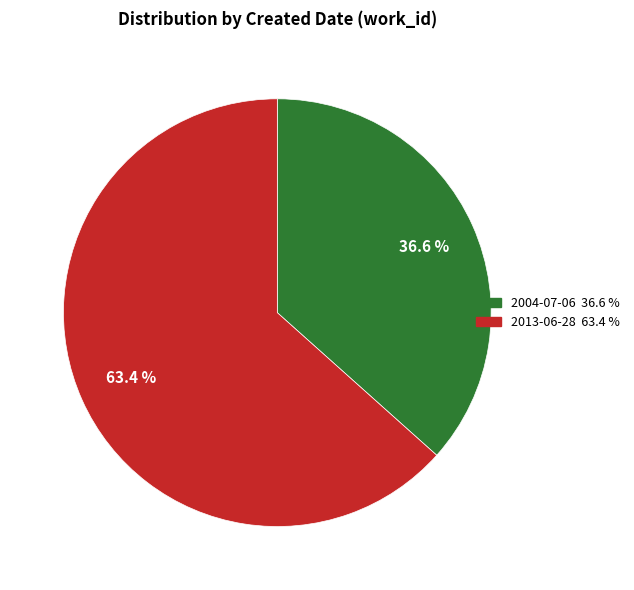

To the nearest percent, what is the combined percentage of 2004-07-06 and 2013-06-28?

100%